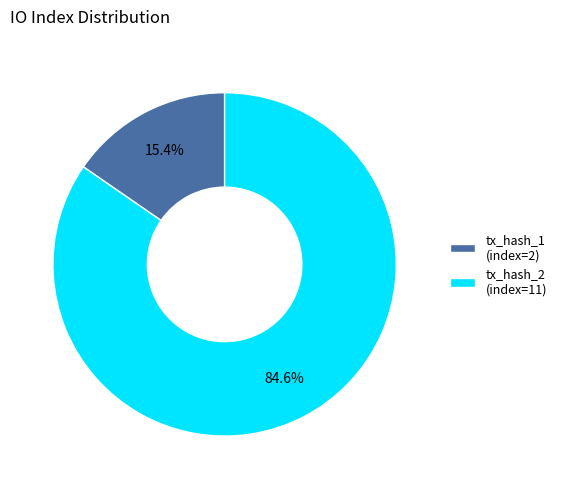

Between tx_hash_2 (index=11) and tx_hash_1 (index=2), which is larger?

tx_hash_2 (index=11)